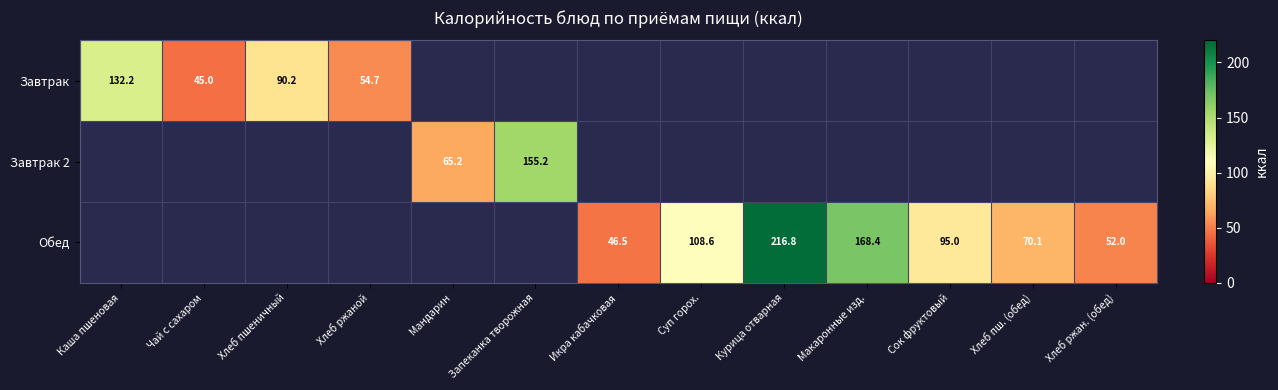

True or false: Обед has a value of 108.6 at Суп горох..

True